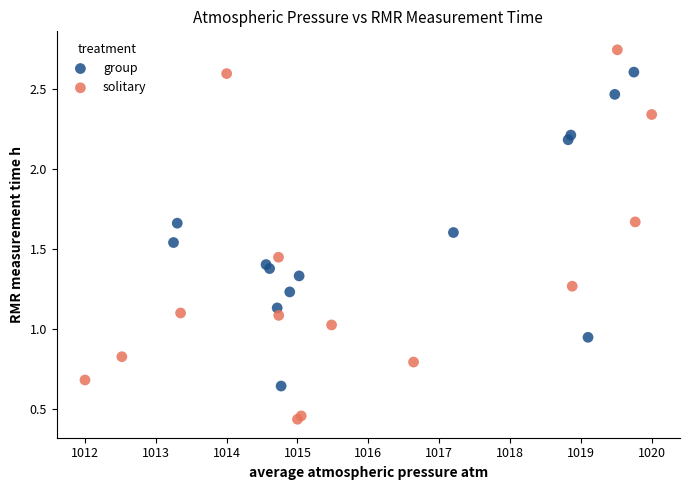

Which series has the widest spread of Y values?

solitary